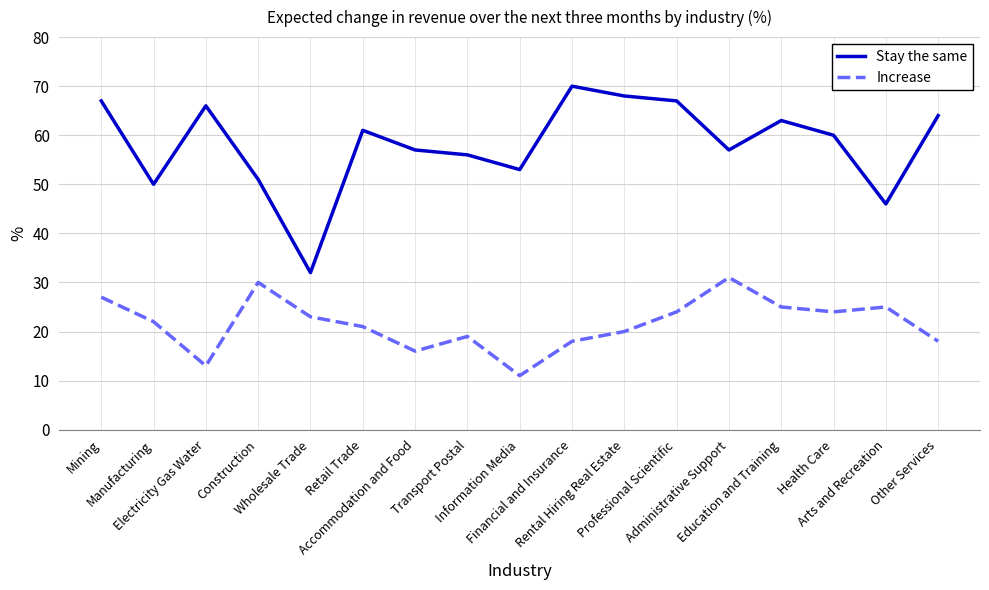

Rank the series by their average value, from lowest to highest.

Increase, Stay the same